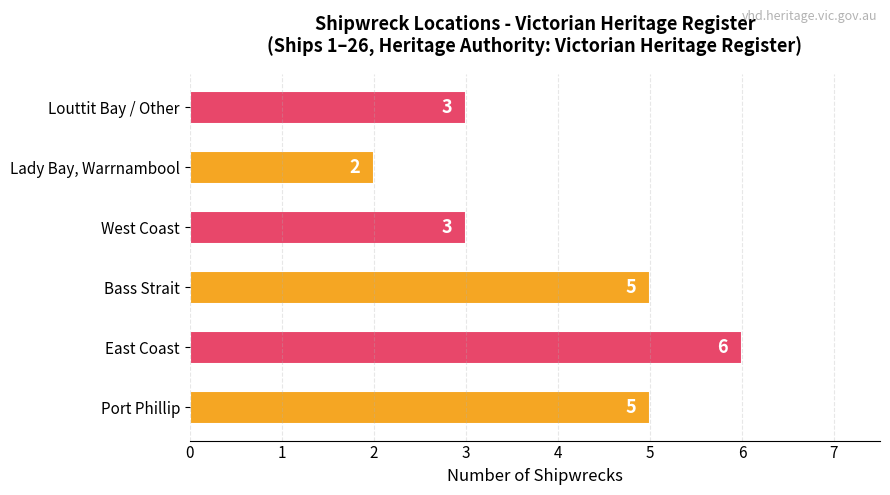

What is the approximate value at West Coast?

3